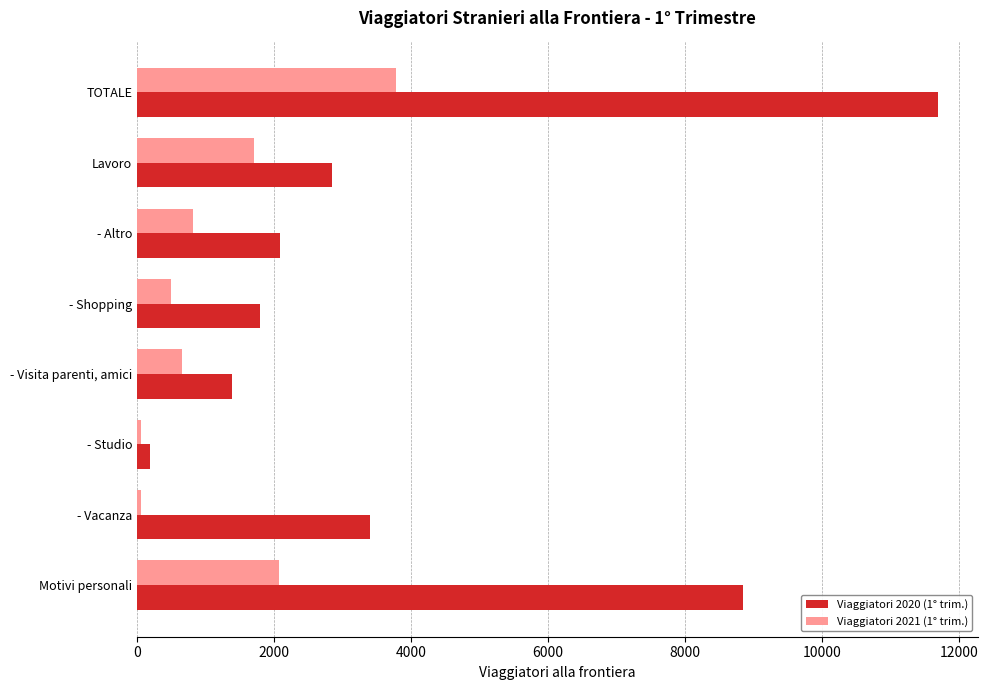

How many categories are shown in the chart?

8